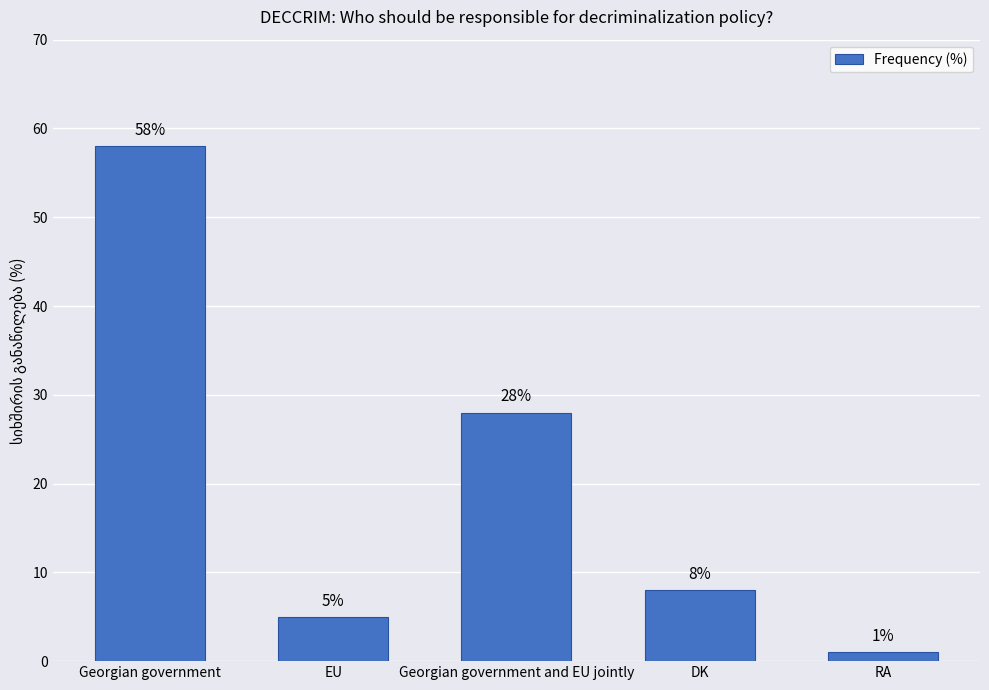

How many data points are less than 8?

2